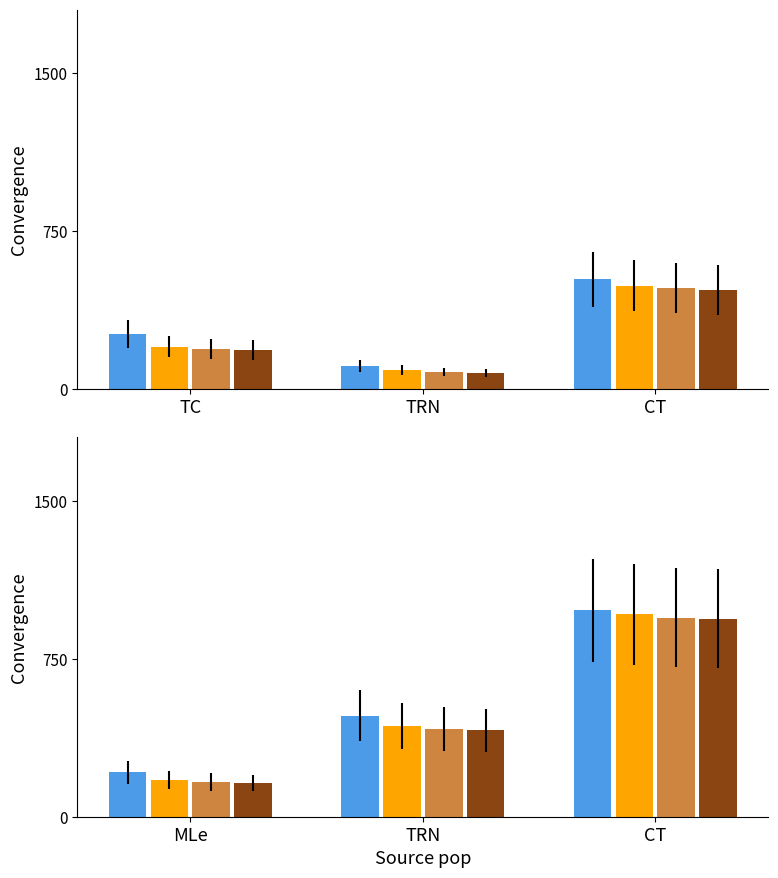

What is the label of the 2nd bar from the left?

TRN